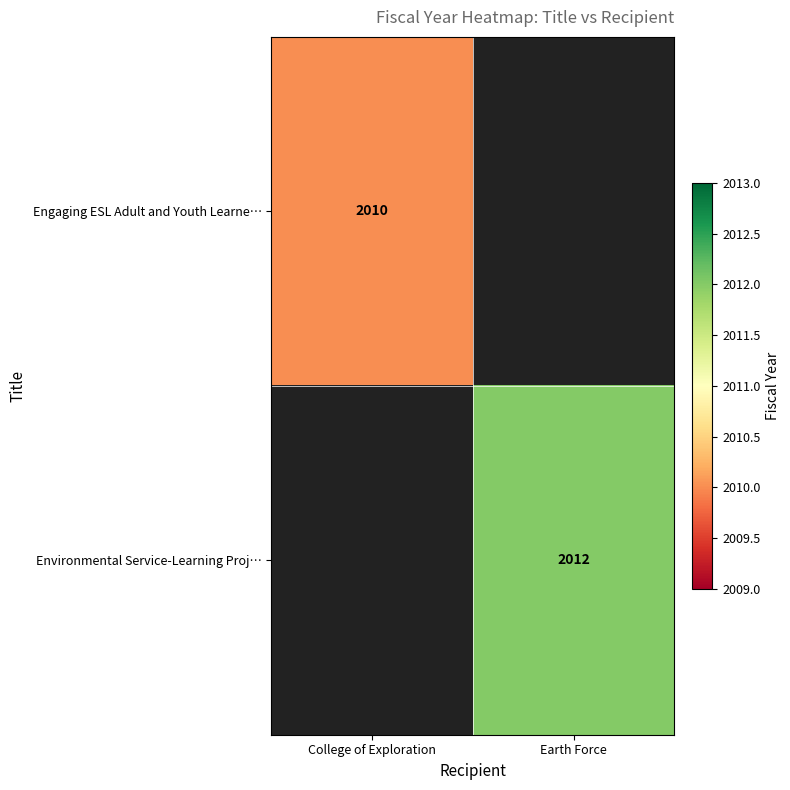

True or false: Engaging ESL Adult and Youth Learne… has a value of 568 at College of Exploration.

False